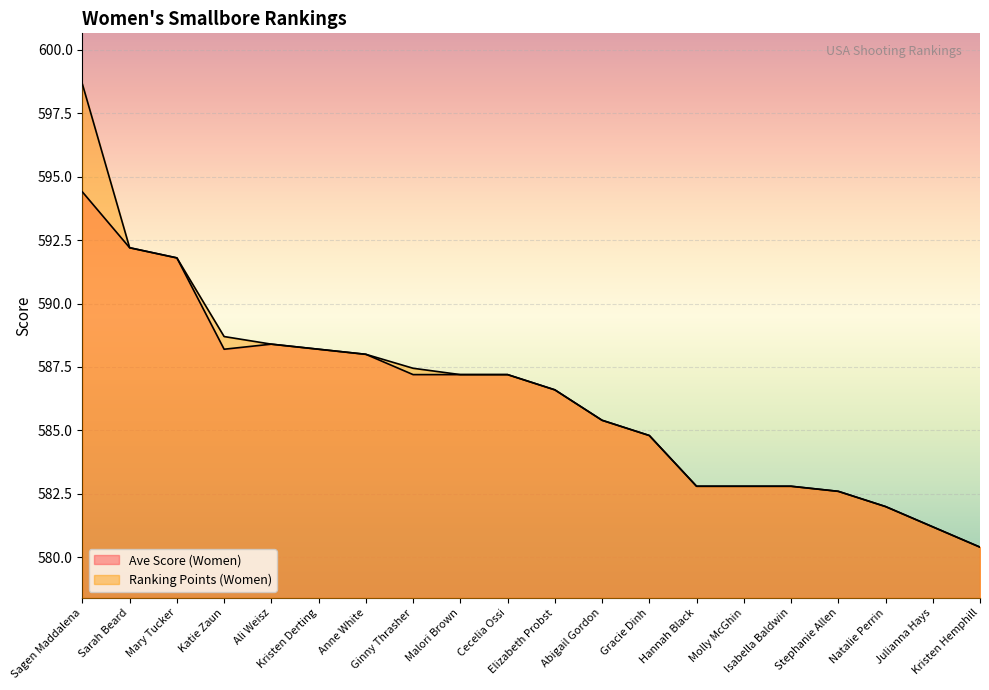

What is the label of the 2nd point from the right?

Julianna Hays